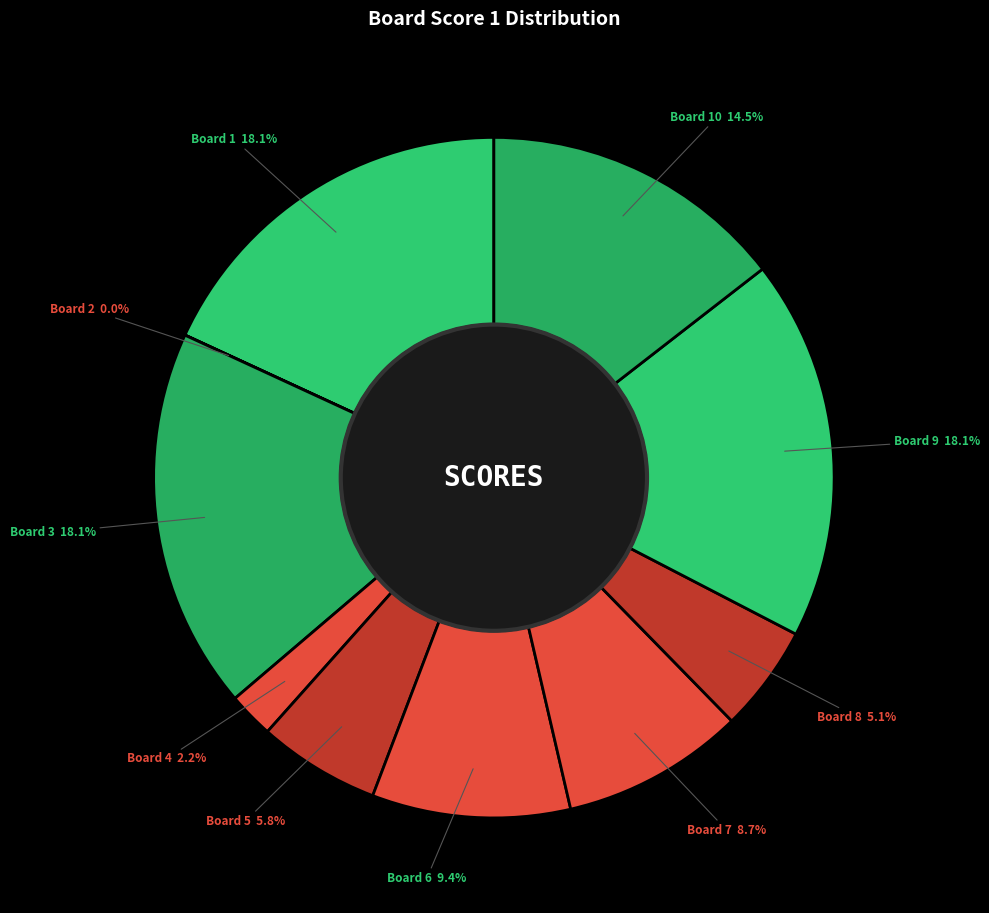

What is the ratio of the value at Board 8 to the value at Board 7?

0.6